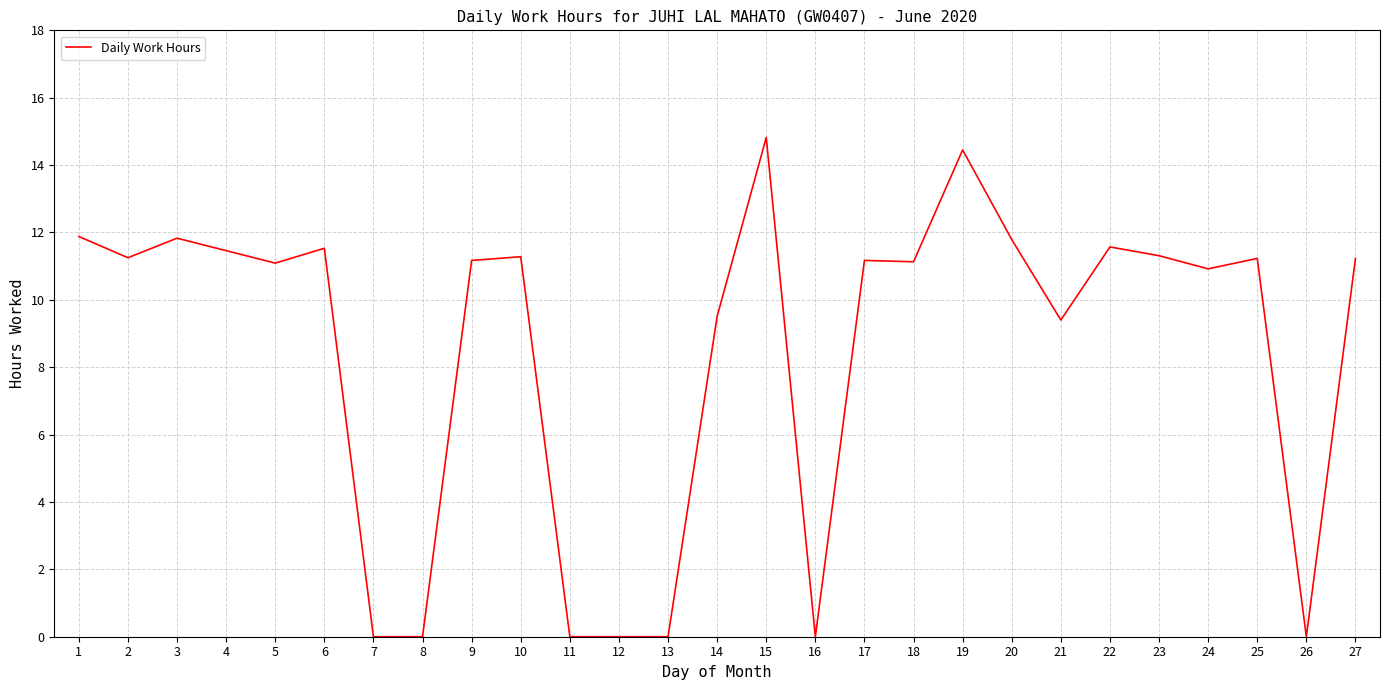

At which category does the chart reach its peak across all series?

15